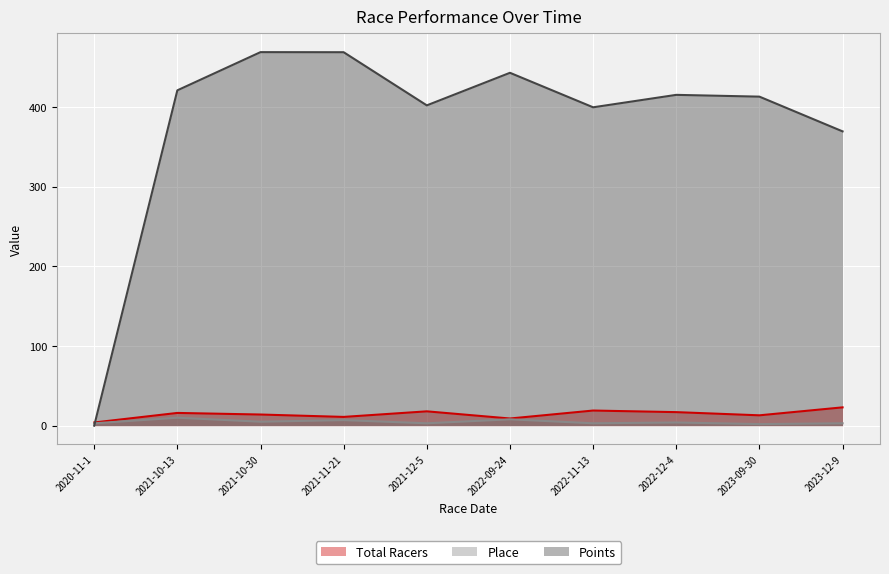

What is the difference between the maximum and second lowest values in the Points series?

99.5